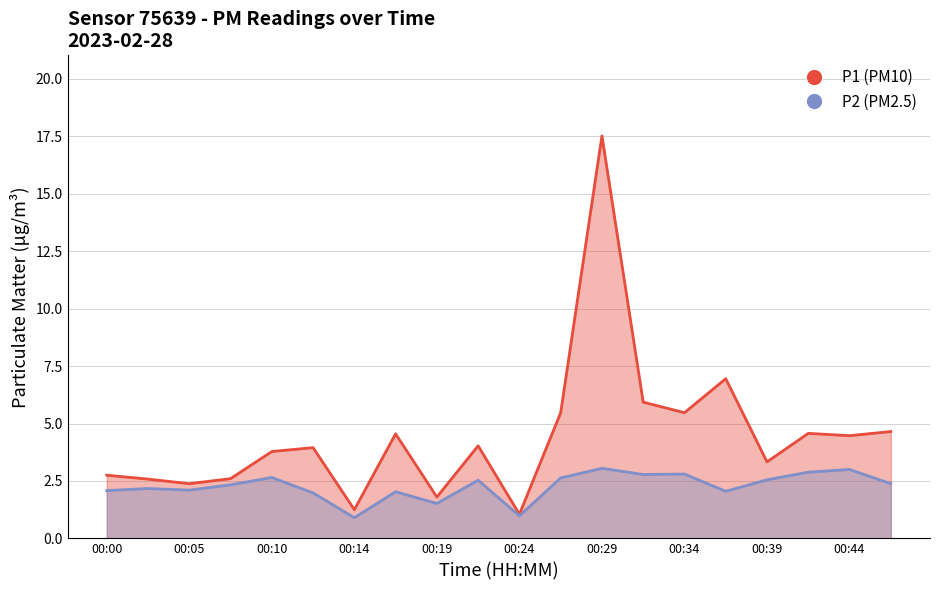

Which series has the largest total across all categories?

P1 (PM10)